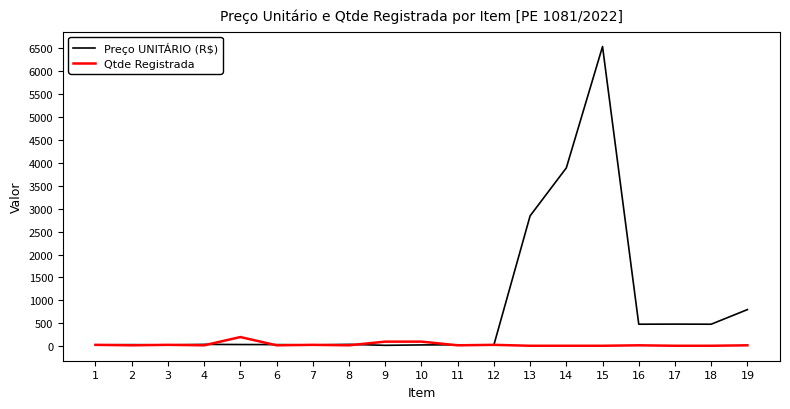

True or false: Preço UNITÁRIO (R$) has a value of 28.0 at 12.

True